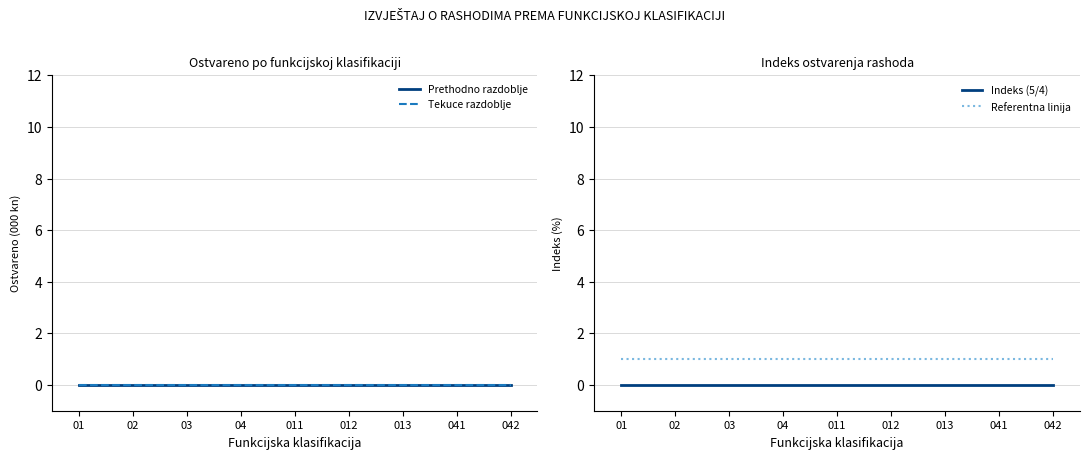

Reading right to left, list all the values displayed in this chart.

Prethodno razdoblje: 0	0	0	0	0	0	0	0	0
Tekuce razdoblje: 0	0	0	0	0	0	0	0	0
Indeks (5/4): 0	0	0	0	0	0	0	0	0
Referentna linija: 1	1	1	1	1	1	1	1	1